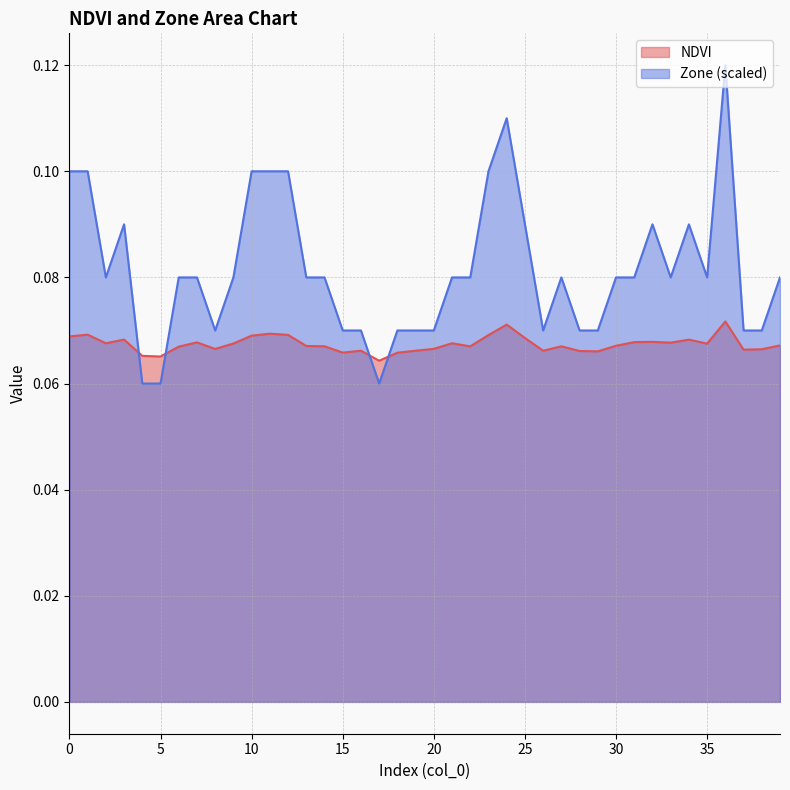

At which label does Zone reach its peak?

36